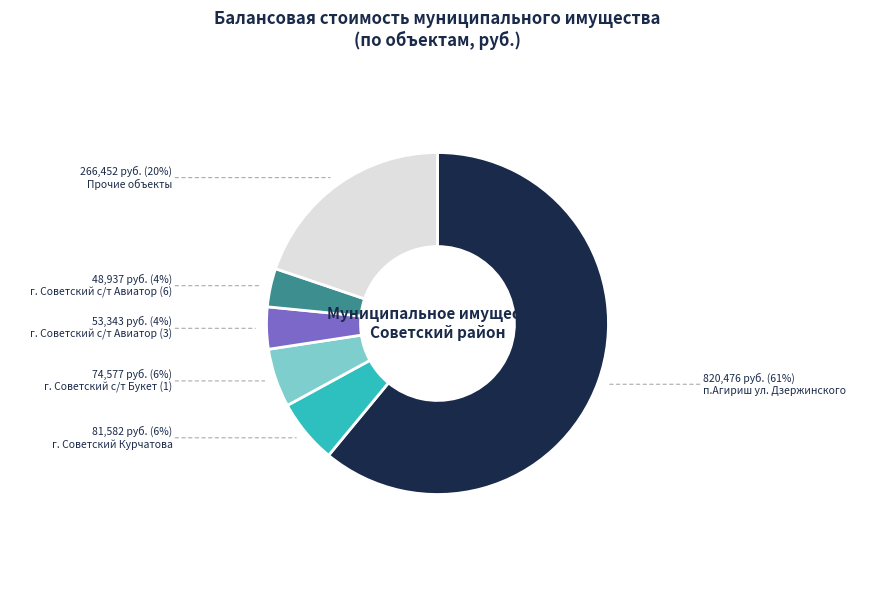

Is there a majority slice in this chart?

Yes